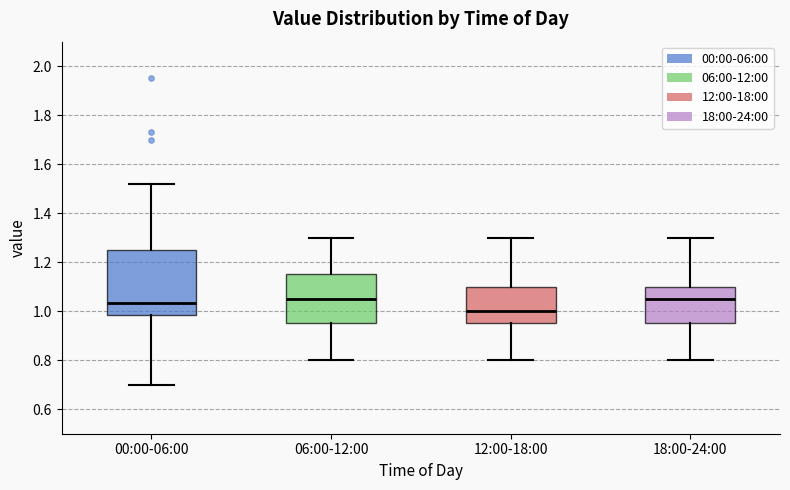

Reading left to right, transcribe this box plot: for each box, give where its median line is, the range the box spans, and where its two whiskers end, as read against the y-axis. The values are not printed on the chart, so give them approximately, as read against the axis.

00:00-06:00: median 1.04, box 0.98 to 1.26, whiskers 0.70 to 1.52
06:00-12:00: median 1.06, box 0.96 to 1.16, whiskers 0.80 to 1.30
12:00-18:00: median 1.00, box 0.96 to 1.10, whiskers 0.80 to 1.30
18:00-24:00: median 1.06, box 0.96 to 1.10, whiskers 0.80 to 1.30